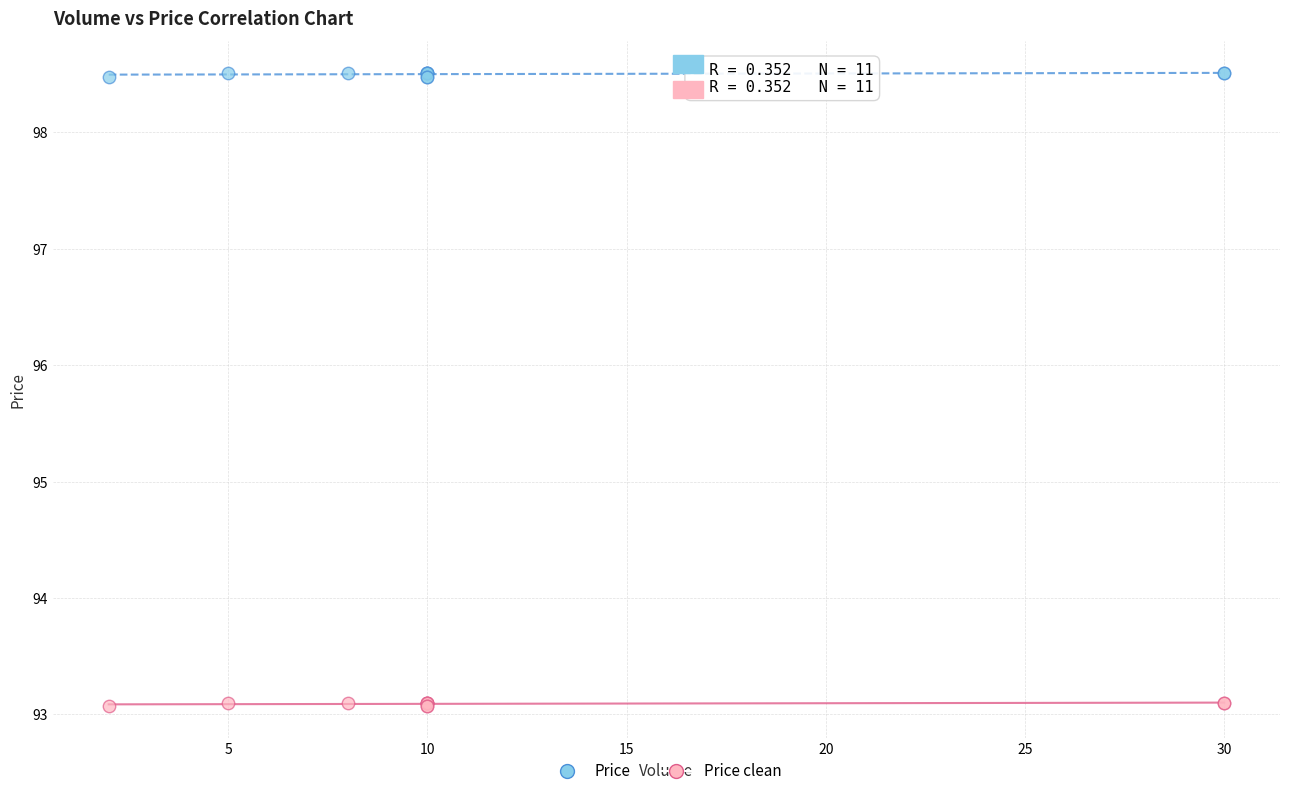

Which series reaches the maximum Y coordinate?

Price